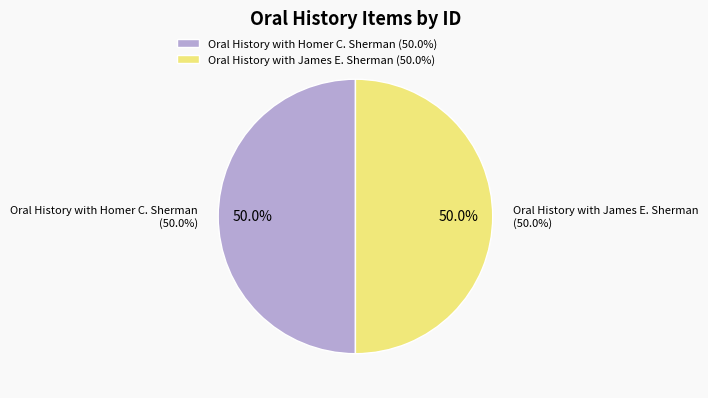

Rank the categories by value from lowest to highest.

Oral History with Homer C. Sherman, Oral History with James E. Sherman